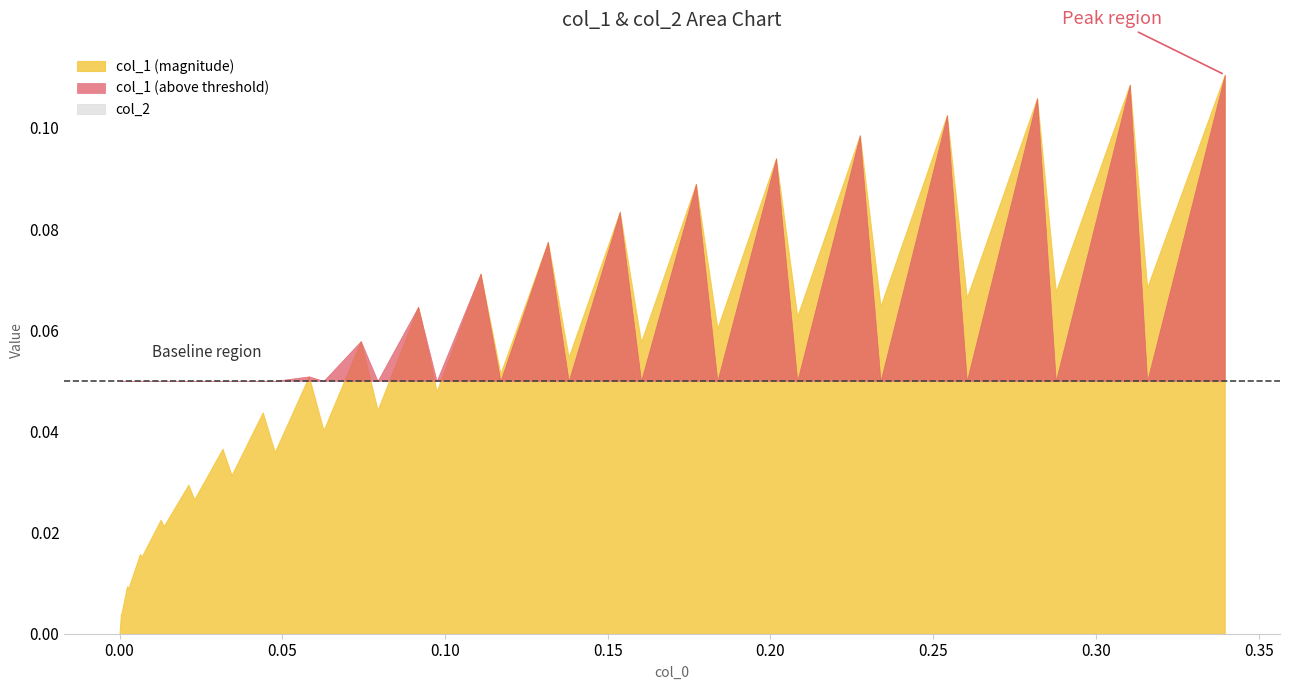

Which series ends up on top after the final intersection of col_1 and col_2?

col_1